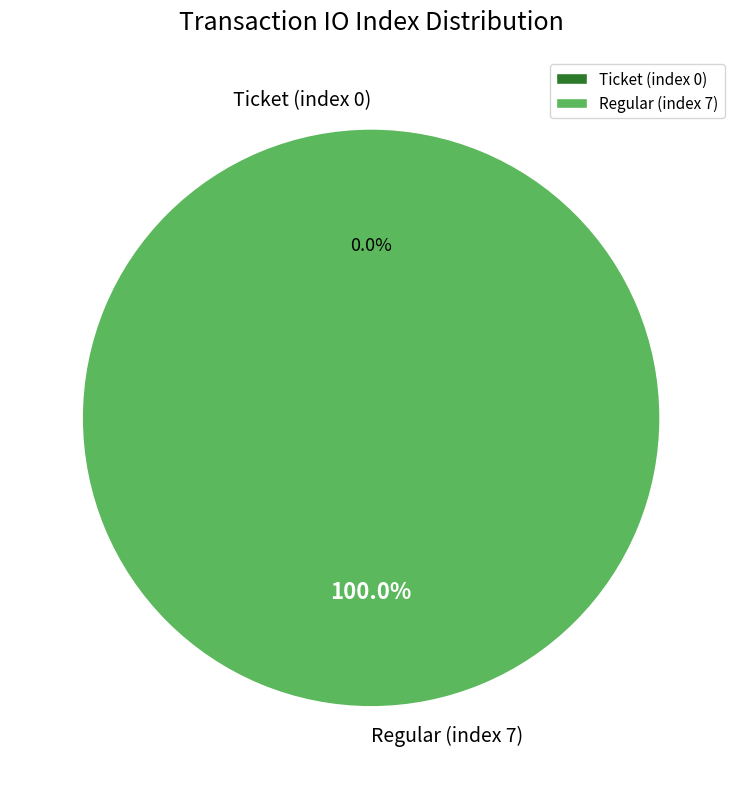

Is there any slice that represents more than half of the pie?

Yes